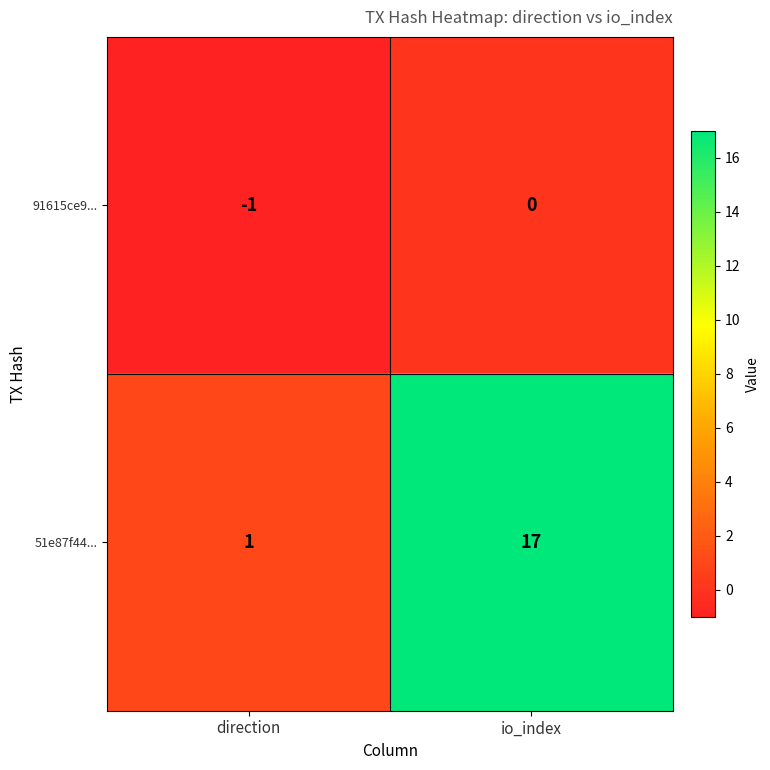

Which series has the widest spread of values?

51e87f44...